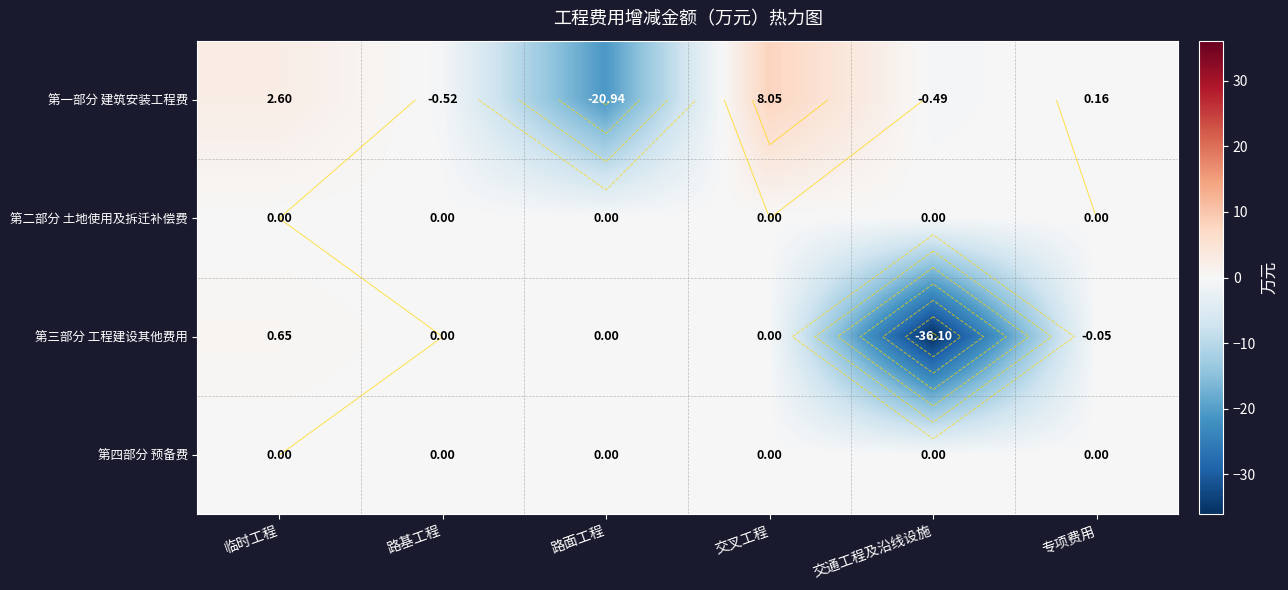

At which label does 第一部分 建筑安装工程费 reach its minimum?

路面工程